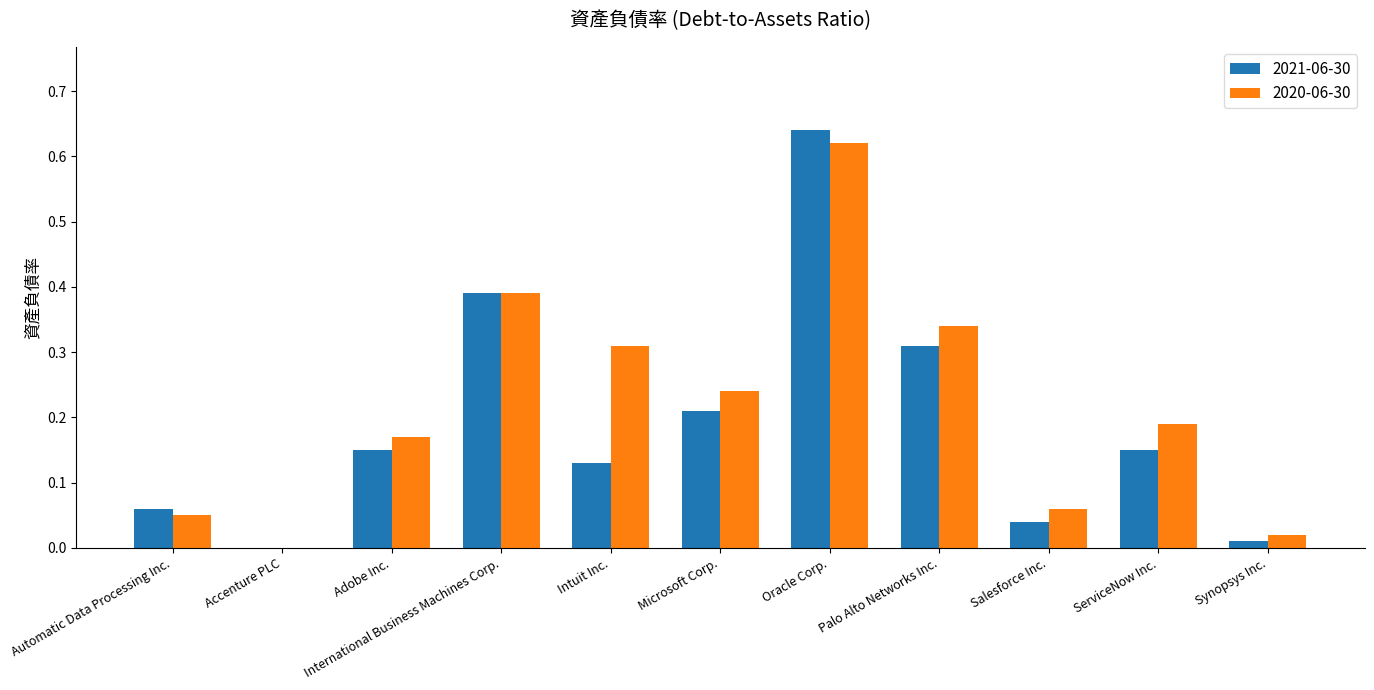

At which category is the sum across all series the highest?

Oracle Corp.